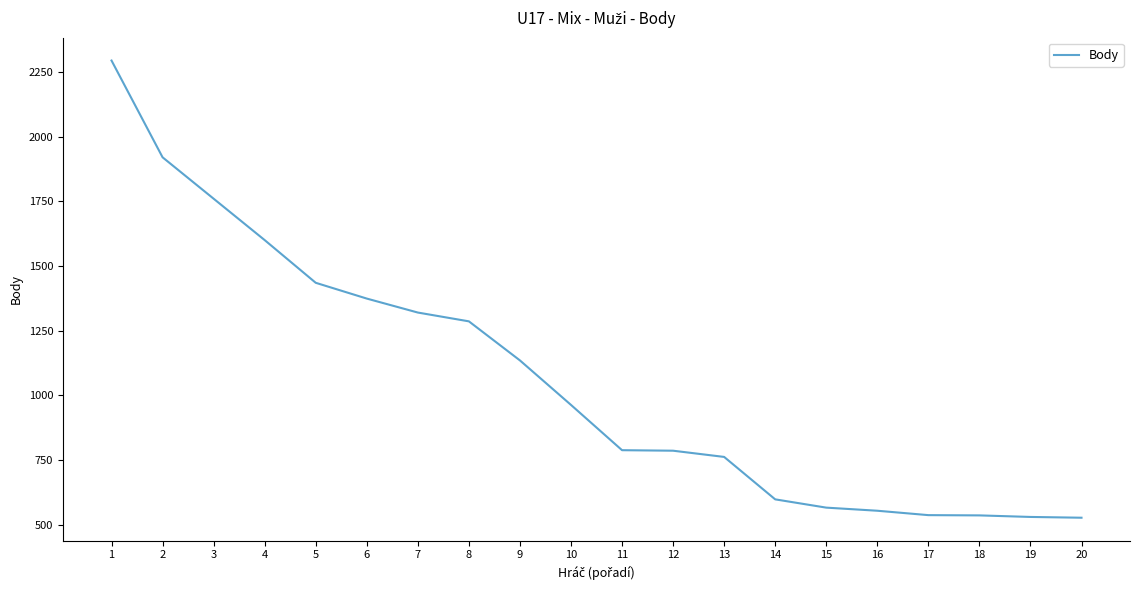

What is the greatest value displayed?

2294